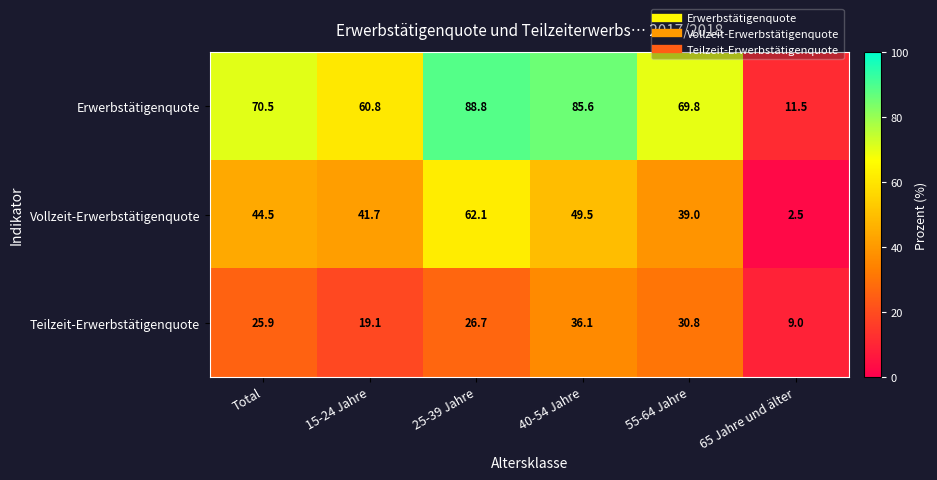

Reading right to left, what are all the values shown in this chart?

Erwerbstätigenquote: 65 Jahre und älter=11.5	55-64 Jahre=69.8	40-54 Jahre=85.6	25-39 Jahre=88.8	15-24 Jahre=60.8	Total=70.5
Vollzeit-Erwerbstätigenquote: 65 Jahre und älter=2.5	55-64 Jahre=39.0	40-54 Jahre=49.5	25-39 Jahre=62.1	15-24 Jahre=41.7	Total=44.5
Teilzeit-Erwerbstätigenquote: 65 Jahre und älter=9.0	55-64 Jahre=30.8	40-54 Jahre=36.1	25-39 Jahre=26.7	15-24 Jahre=19.1	Total=25.9